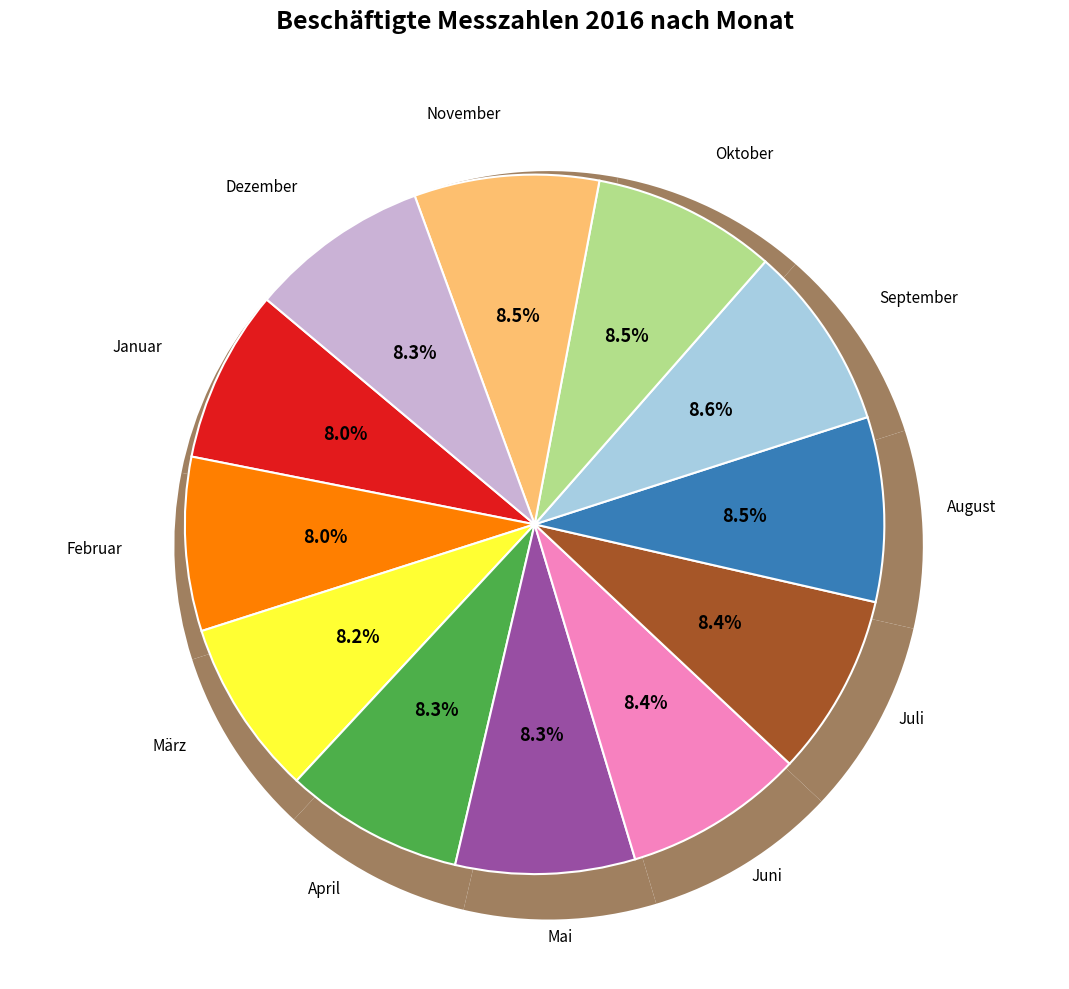

To the nearest percent, what is the difference between the largest and smallest slice percentages?

1%